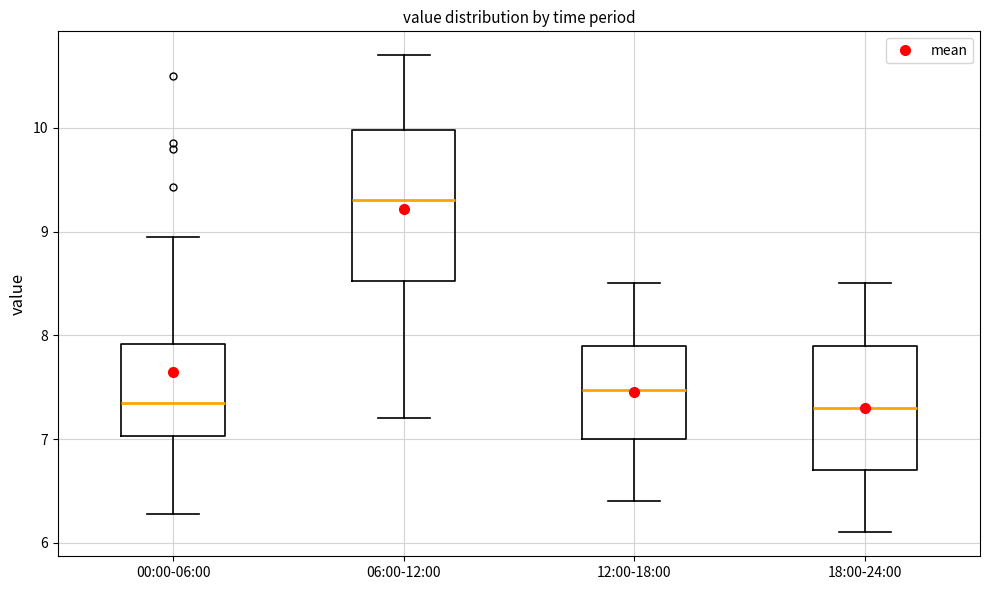

Reading left to right, read every box against the y-axis: the position of its median line, the range the box covers, and the ends of its whiskers. The values are not printed on the chart, so give them approximately, as read against the axis.

00:00-06:00: median 7.4, box 7.0 to 7.9, whiskers 6.3 to 9.0
06:00-12:00: median 9.3, box 8.5 to 10.0, whiskers 7.2 to 10.7
12:00-18:00: median 7.5, box 7.0 to 7.9, whiskers 6.4 to 8.5
18:00-24:00: median 7.3, box 6.7 to 7.9, whiskers 6.1 to 8.5